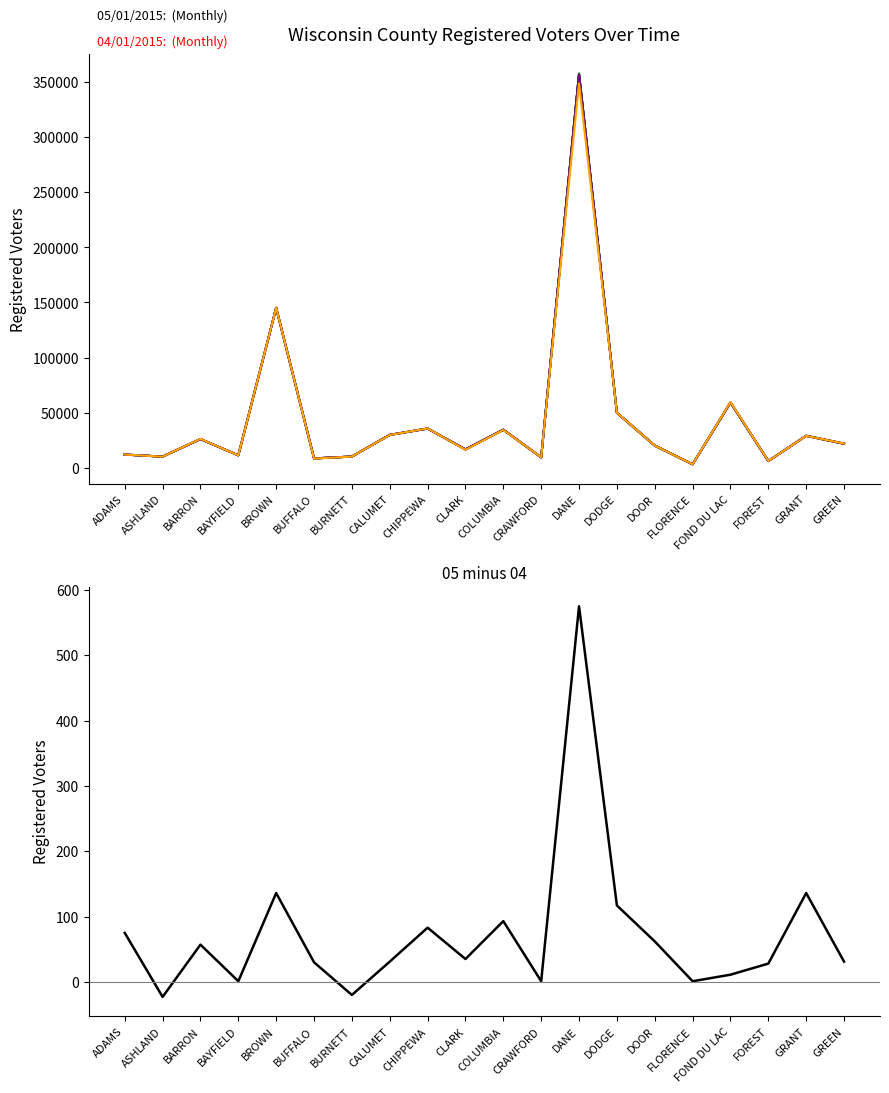

Between ASHLAND and CLARK, which is larger?

CLARK